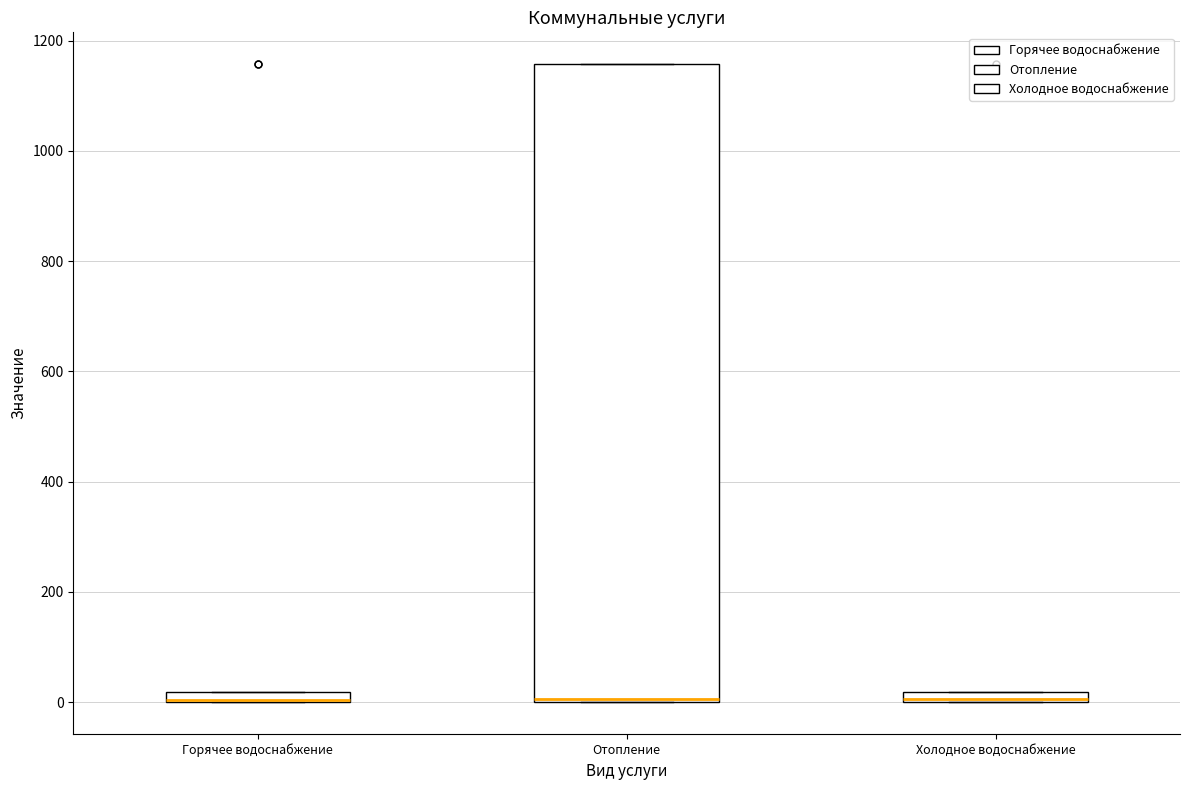

Comparing the boxes themselves (not the whiskers), which one is the tallest?

Отопление